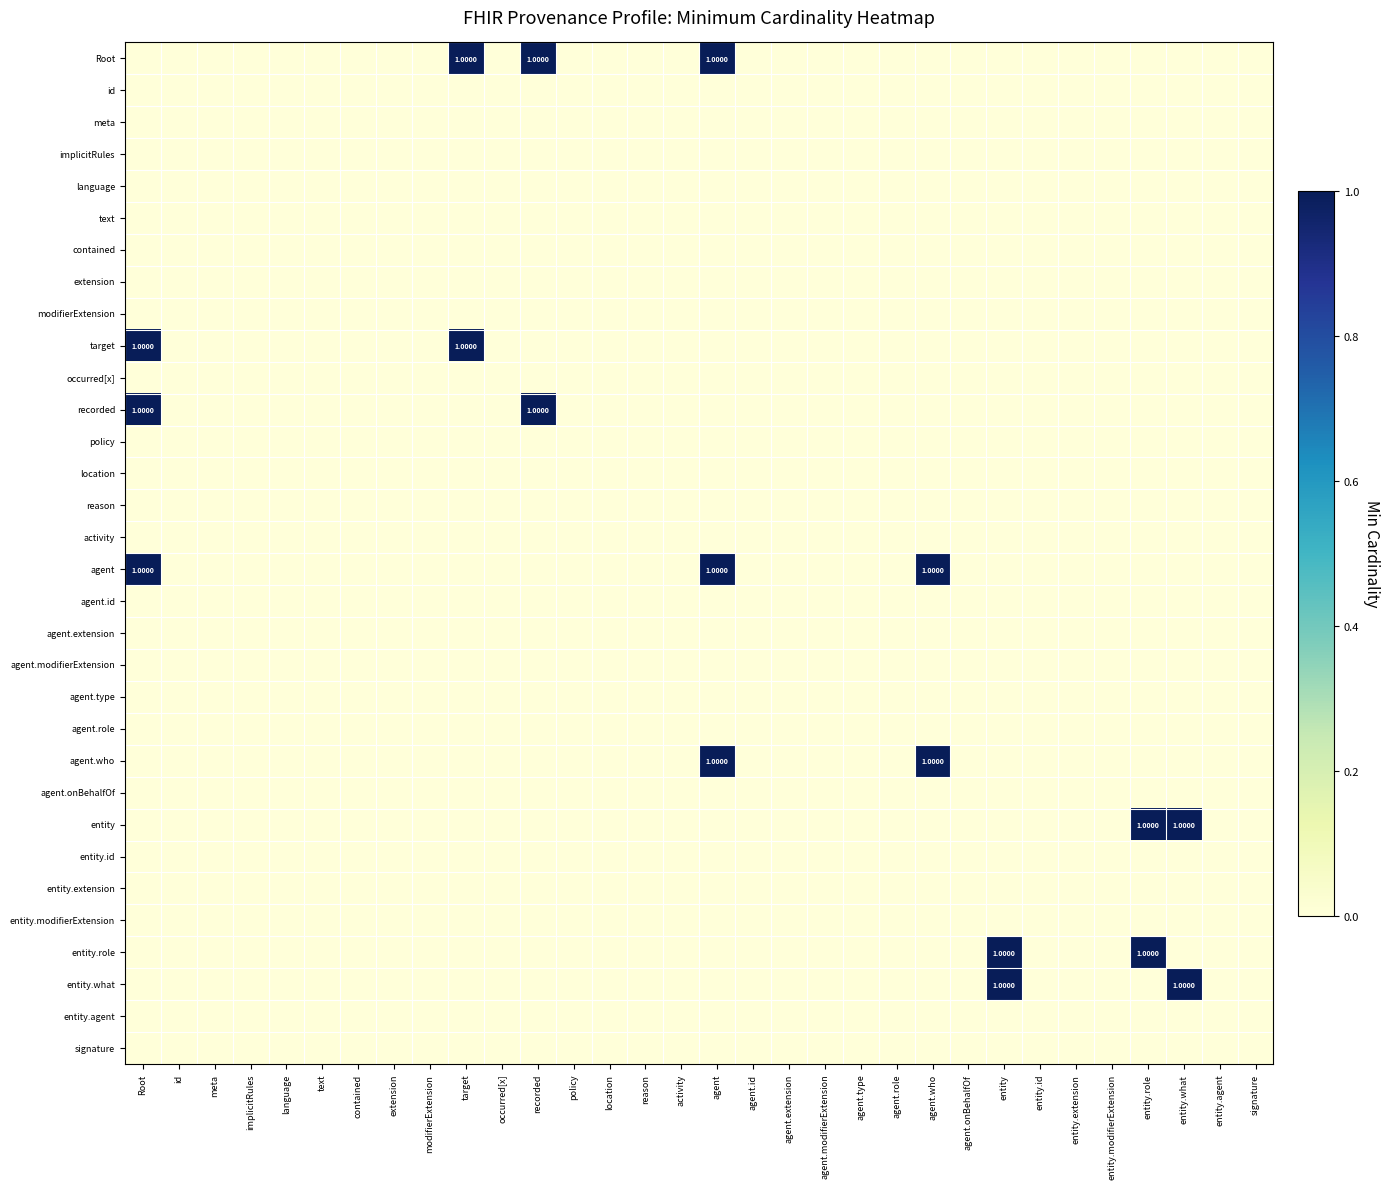

At which category is the sum across all series the highest?

Root